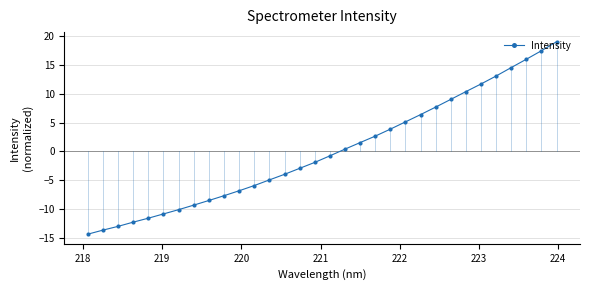

What is the difference between the second highest and second lowest values?

31.1